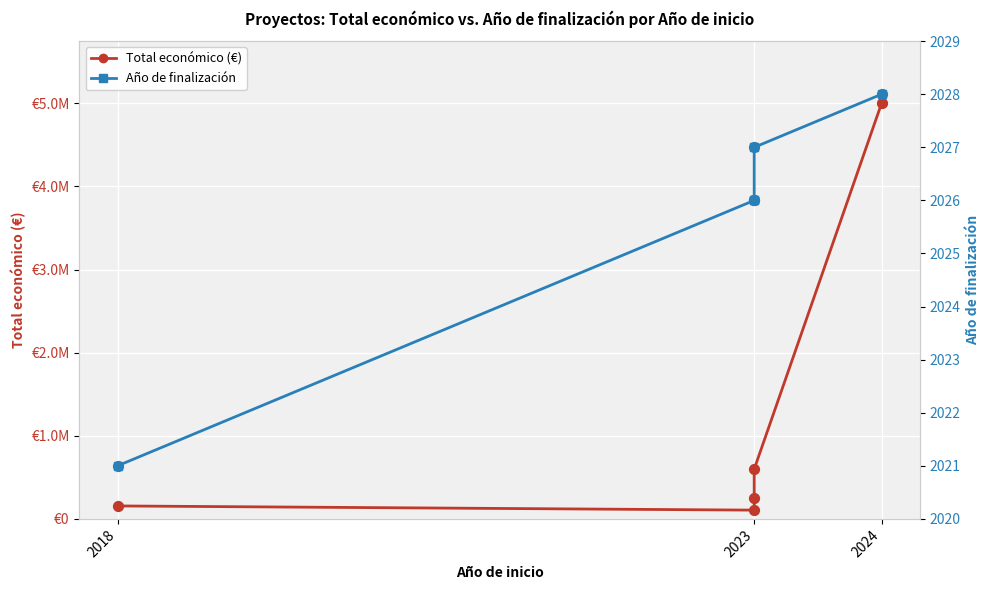

Which series has the largest Y range (max minus min)?

Total económico (€)